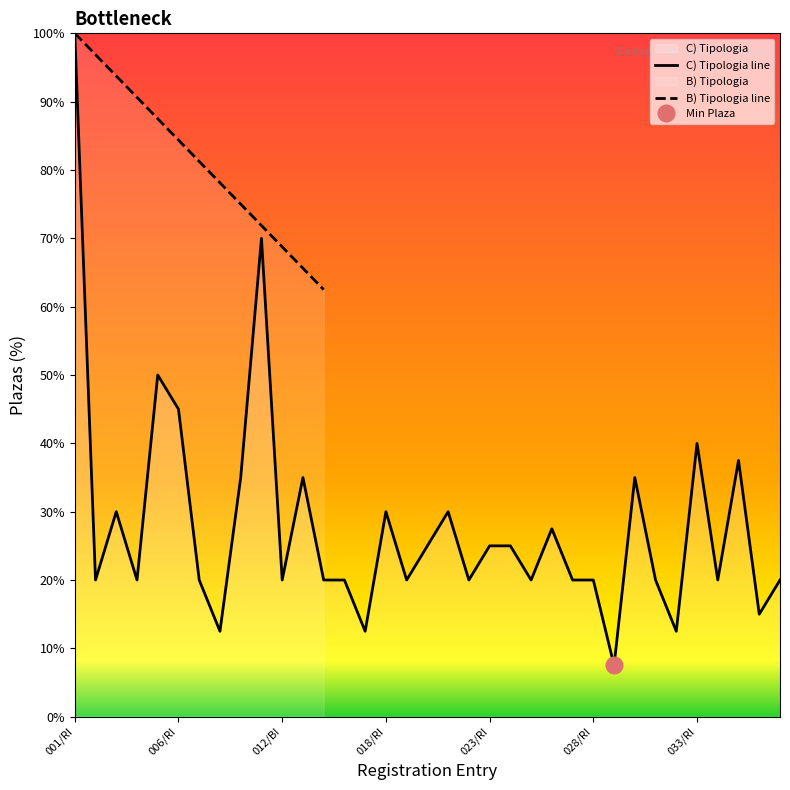

Reading left to right, extract all data points from this chart.

100.0	20.0	30.0	20.0	50.0	45.0	20.0	12.5	35.0	70.0	20.0	35.0	20.0	20.0	12.5	30.0	20.0	25.0	30.0	20.0	25.0	25.0	20.0	27.5	20.0	20.0	7.5	35.0	20.0	12.5	40.0	20.0	37.5	15.0	20.0